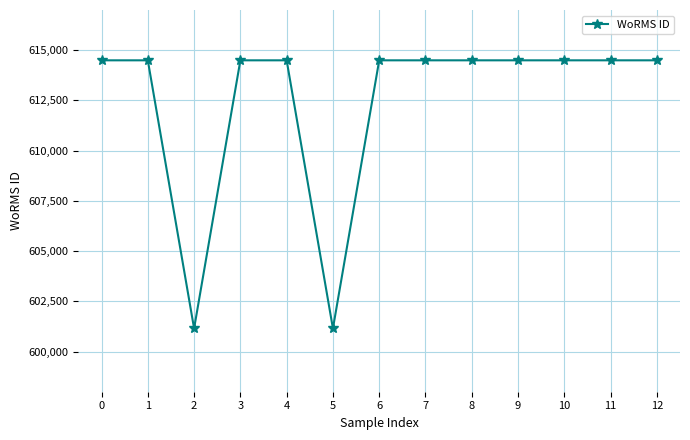

What is the difference between the maximum and minimum values?

13347